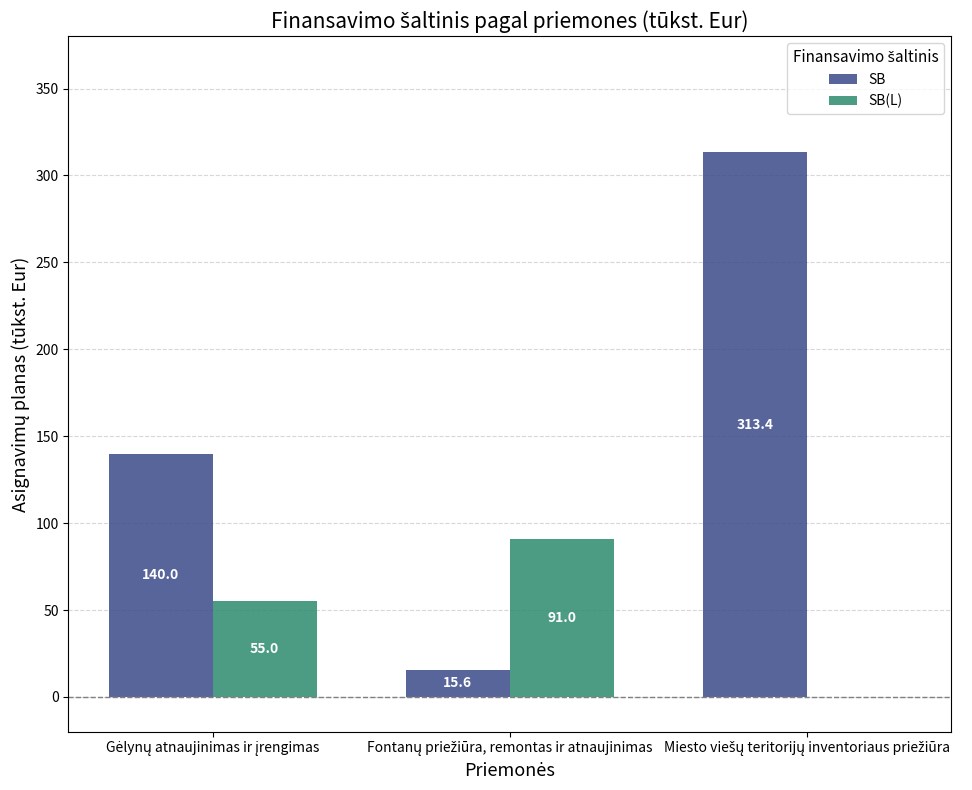

Which series has the largest total across all categories?

SB